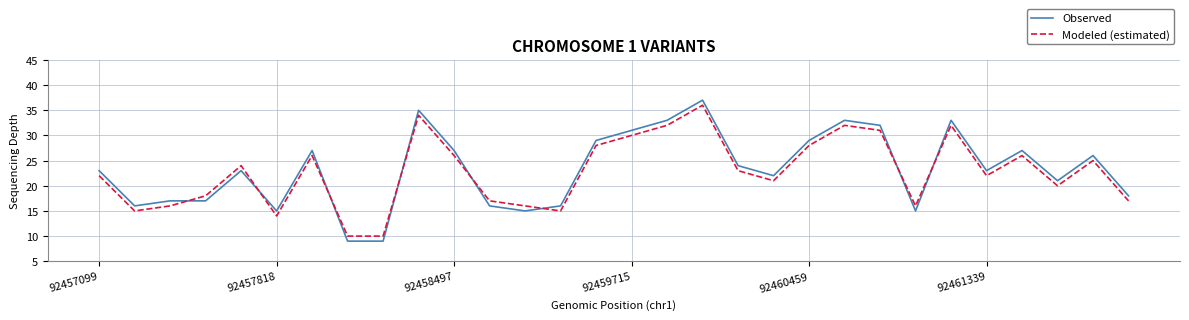

Which series has the widest spread of values?

Observed